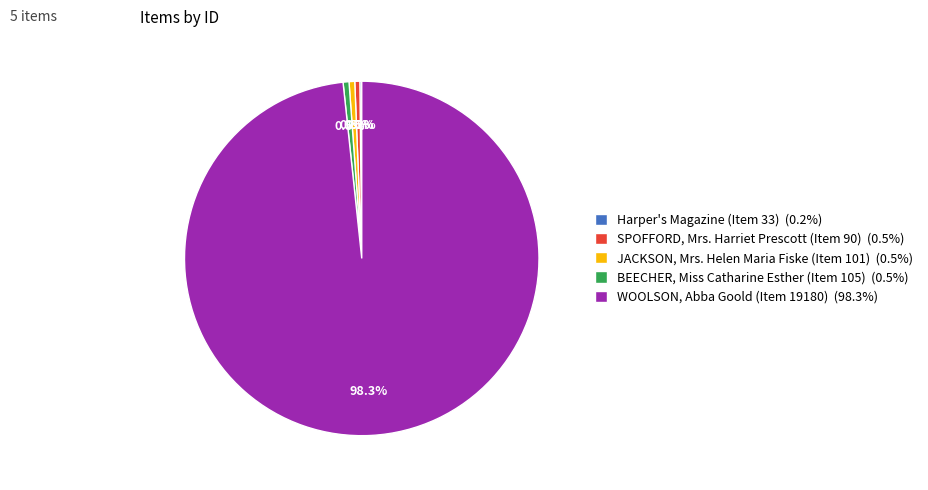

Is there any slice that represents more than half of the pie?

Yes